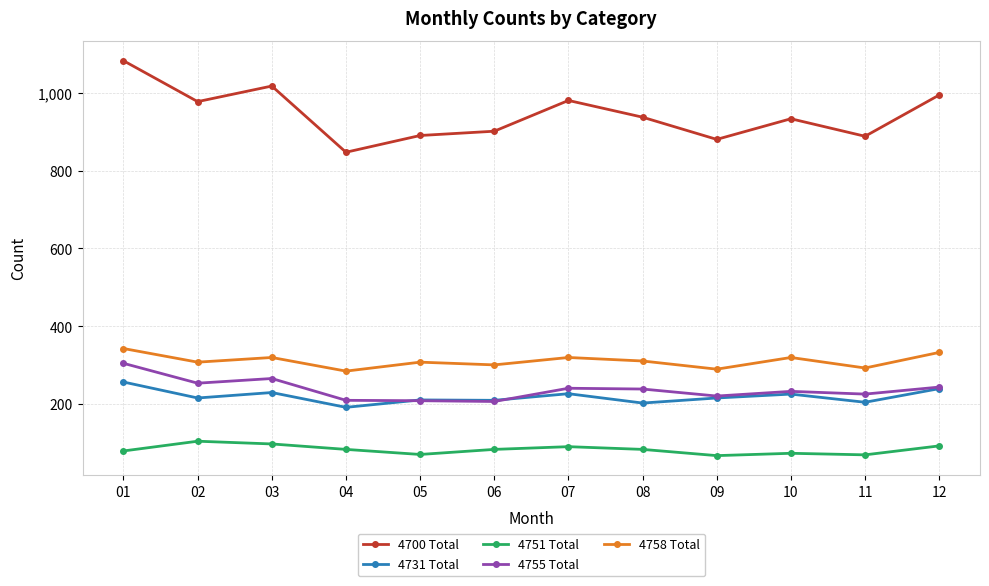

At which label does 4731 Total reach its peak?

01